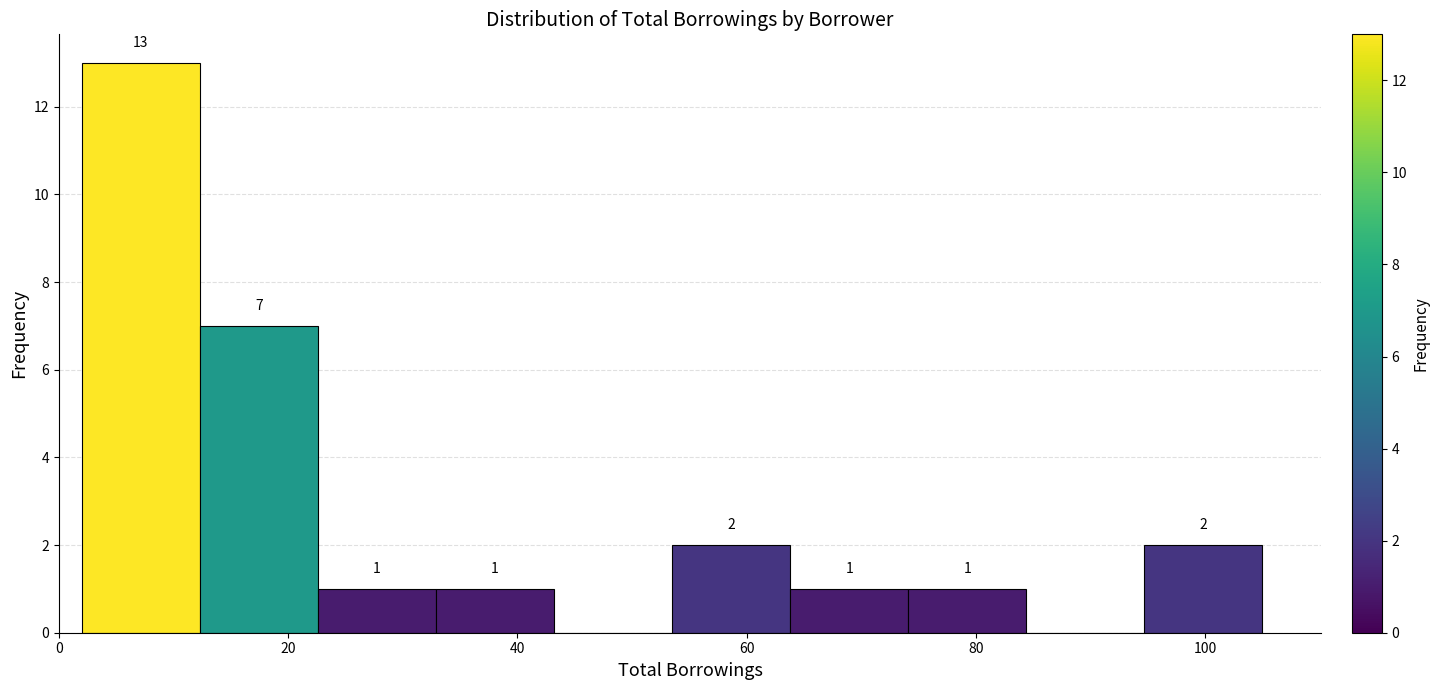

Which range on the x-axis has the tallest bar?

2 to 12